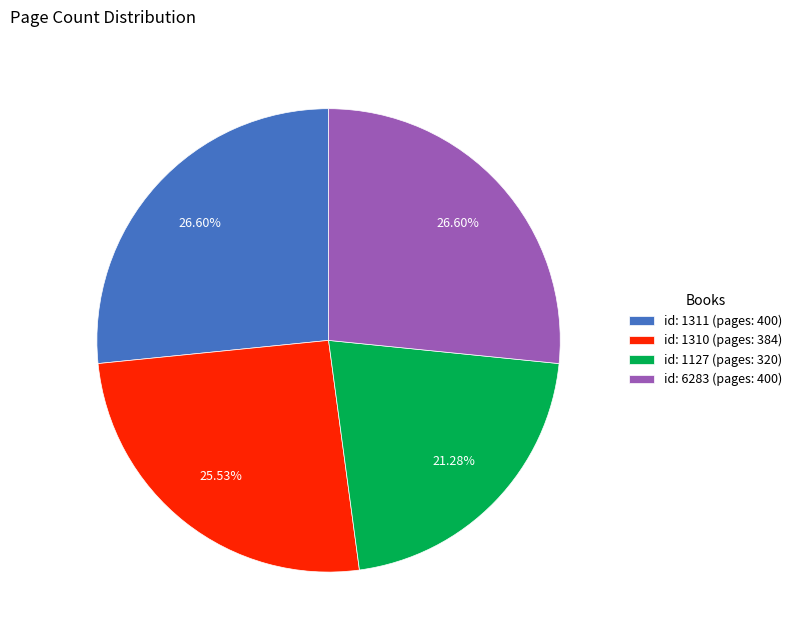

Is id: 1127 (pages: 320) the majority of the pie?

No